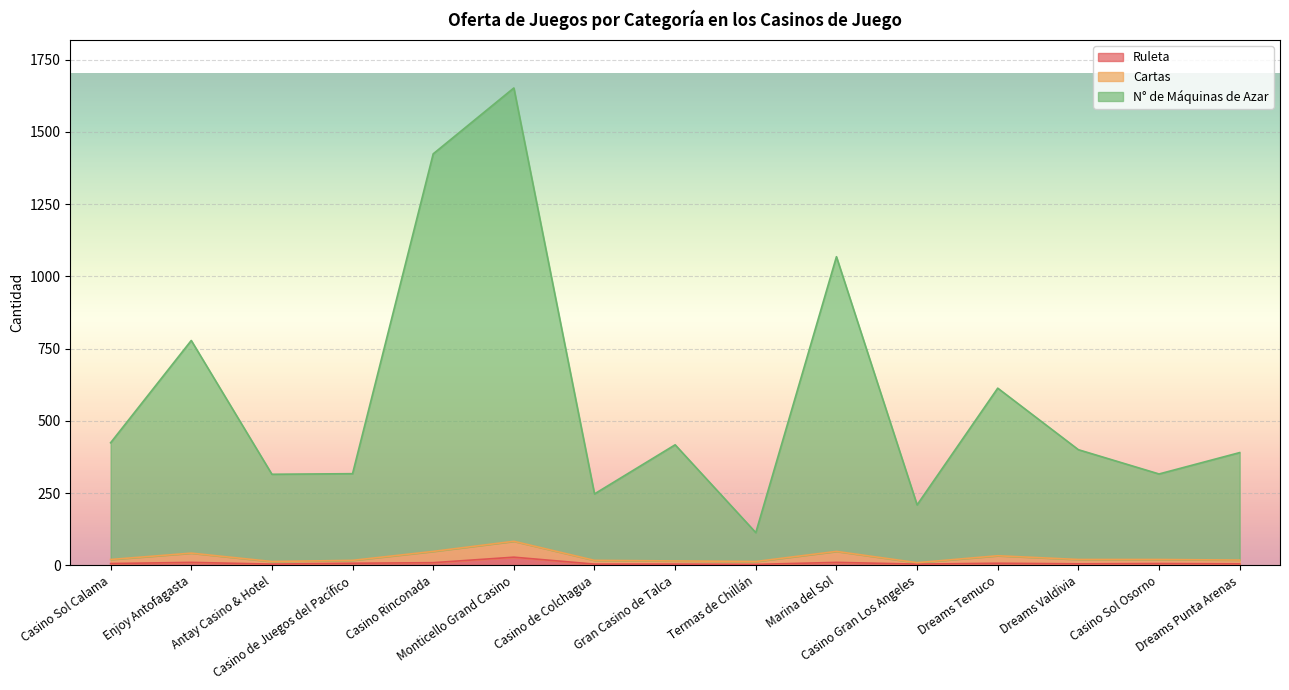

What is the total value across all series at Termas de Chillán?

113